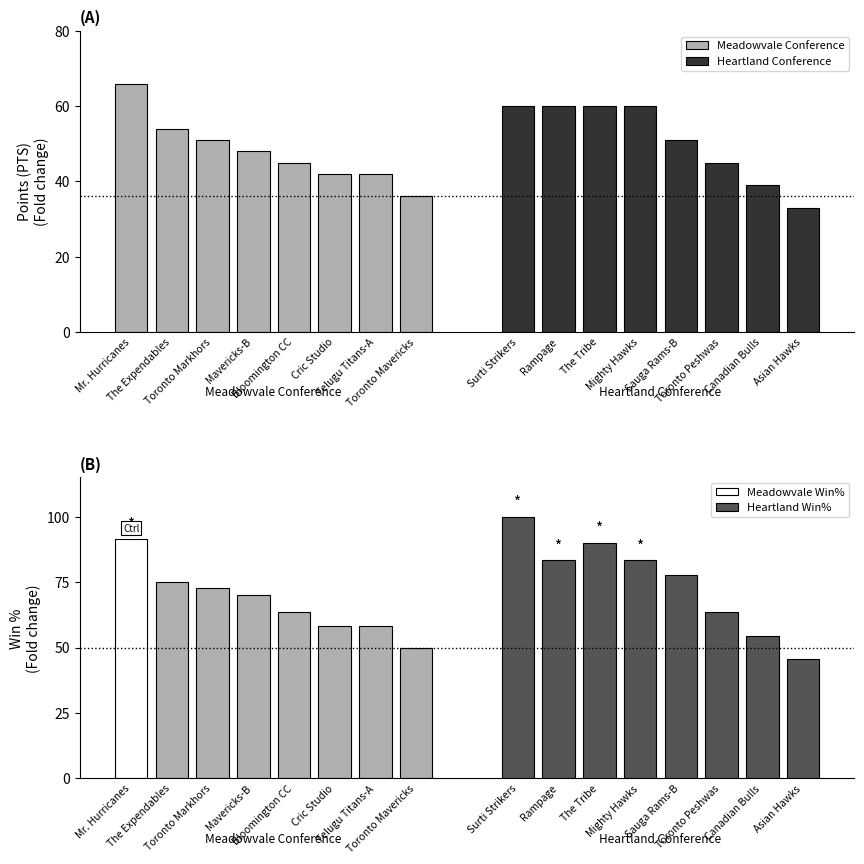

What is the label of the 7th bar from the left?

Telugu Titans-A